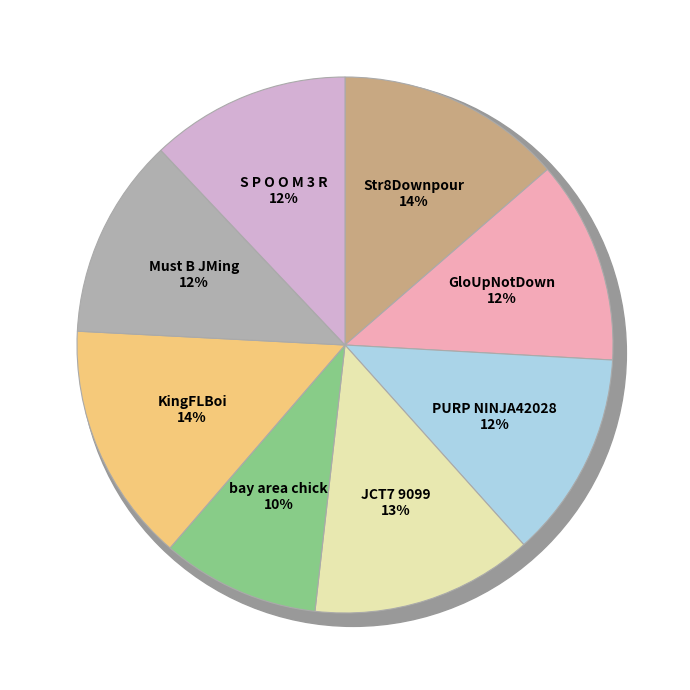

Is it true that GloUpNotDown is 12% of the pie?

True